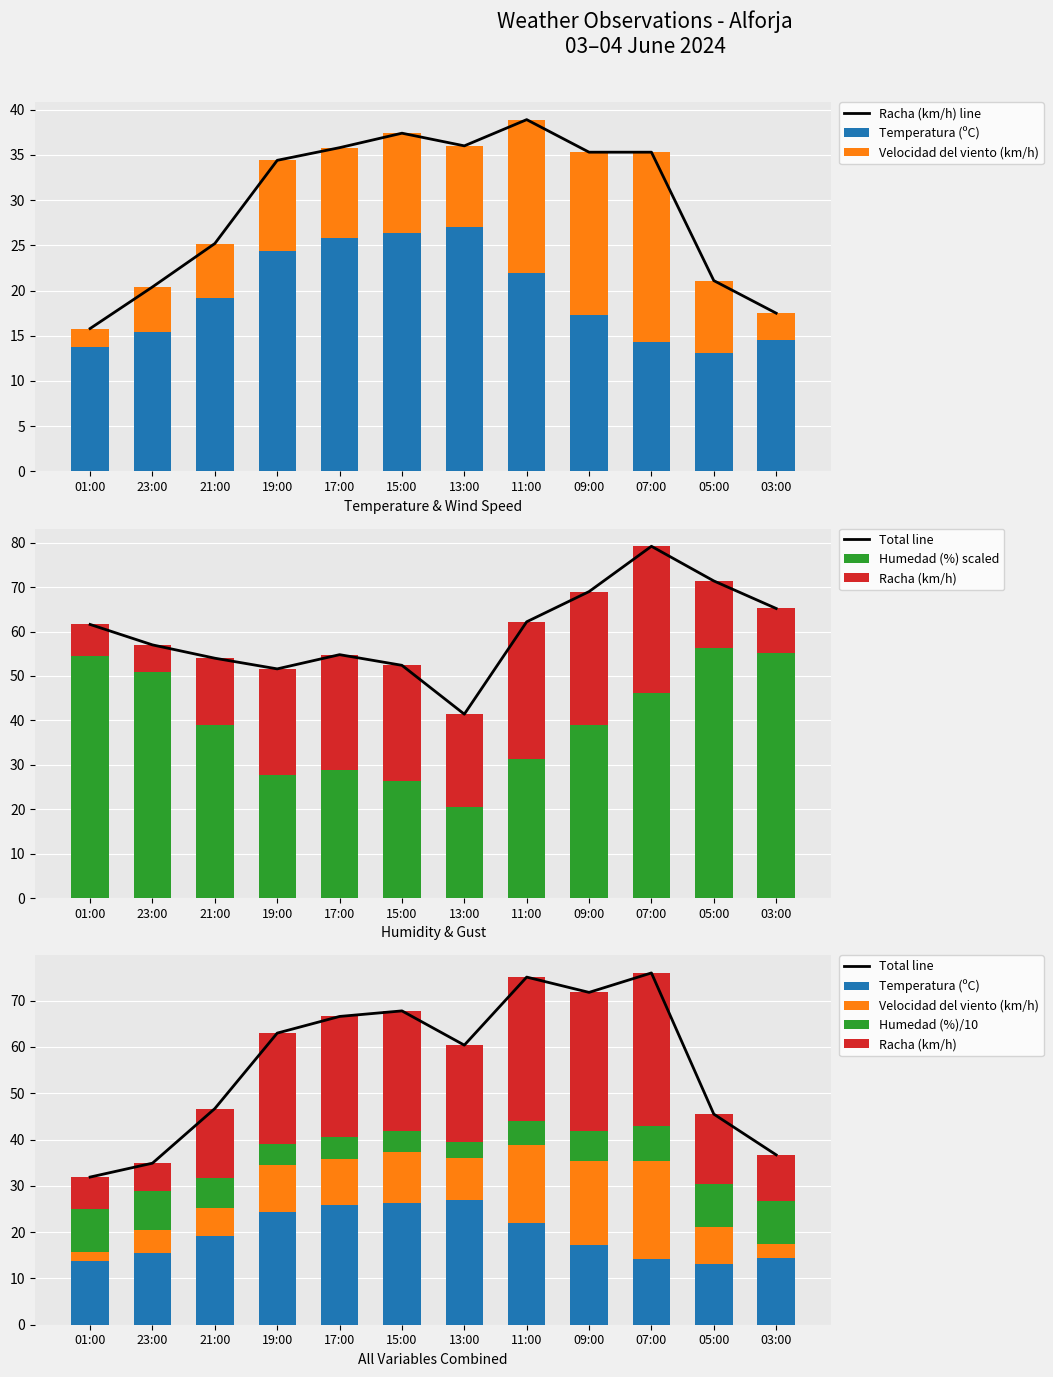

What is the minimum value for Racha (km/h) line?

15.8